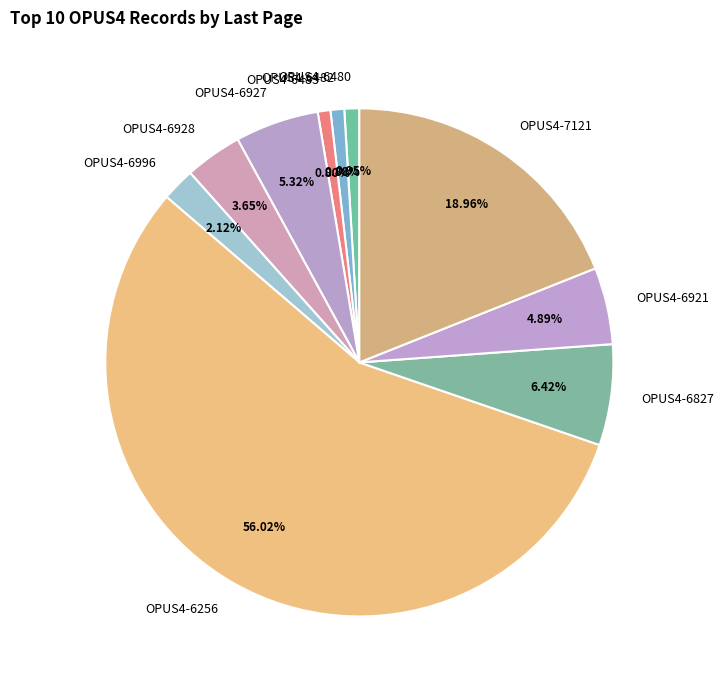

To the nearest percent, what is the average slice percentage?

10%